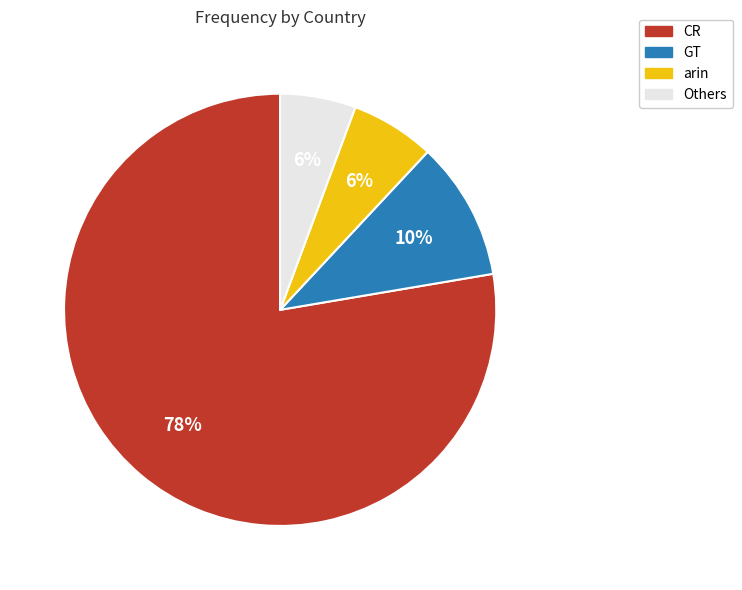

The CR slice represents 89% of the pie. True or false?

False